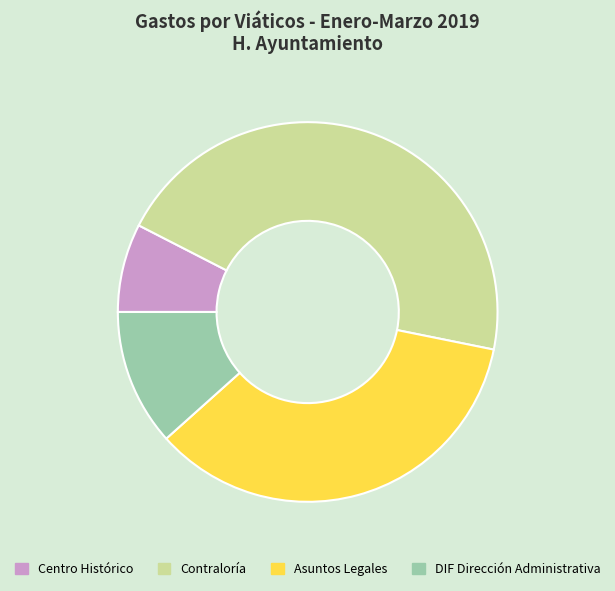

How many slices are in this pie chart?

4